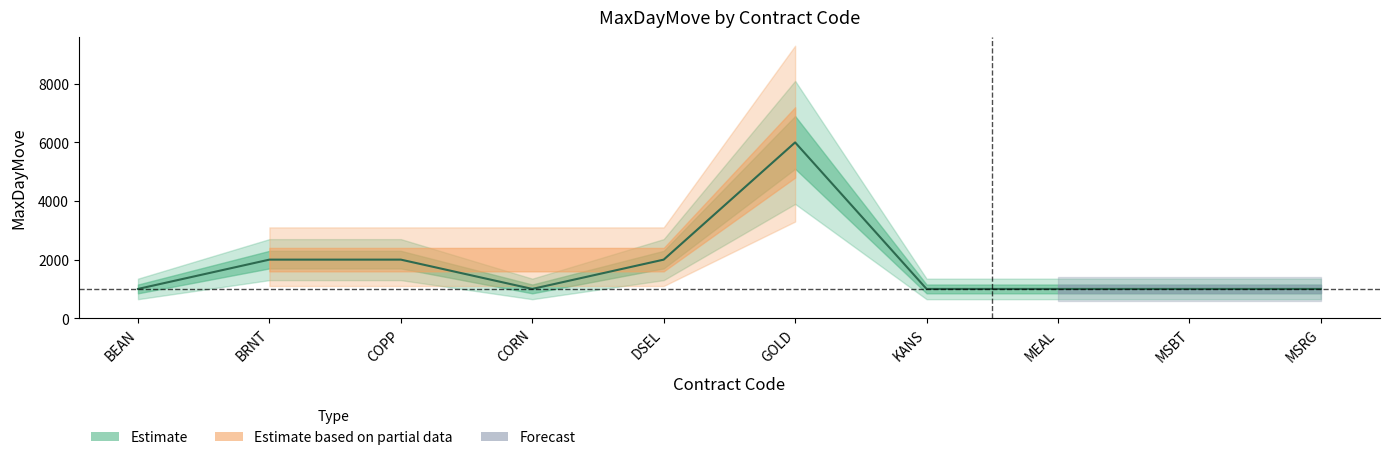

What is the sum of the values at COPP and MSBT?

3000